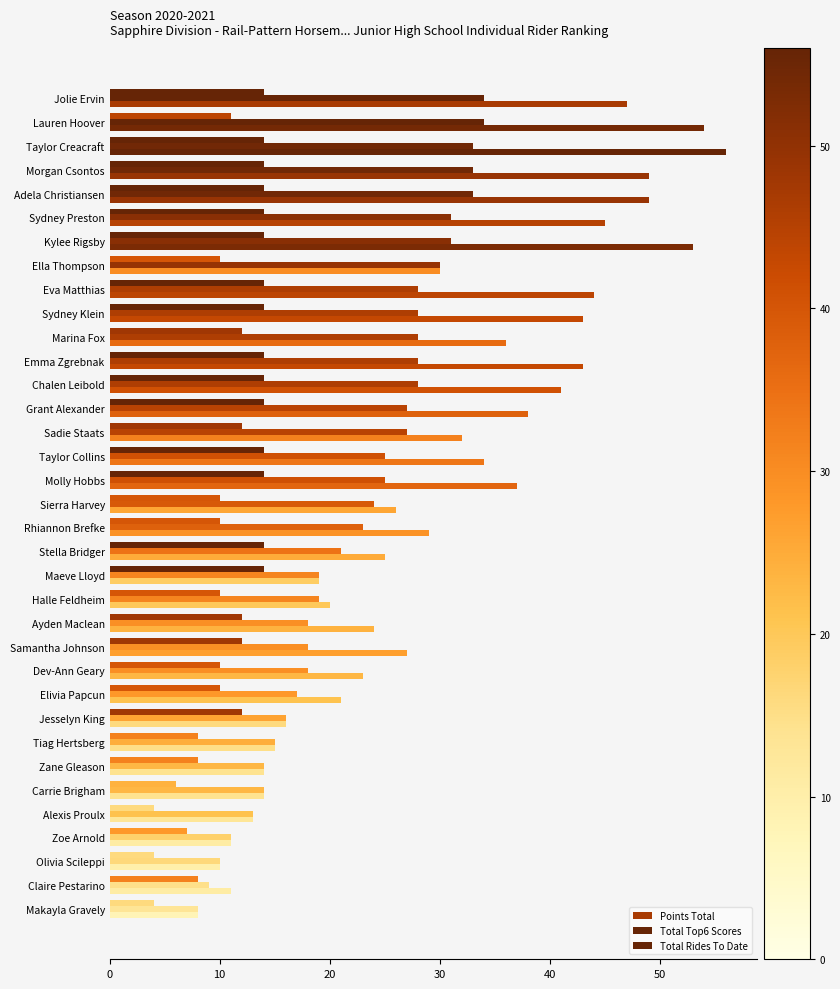

Count the number of data series in this chart.

3